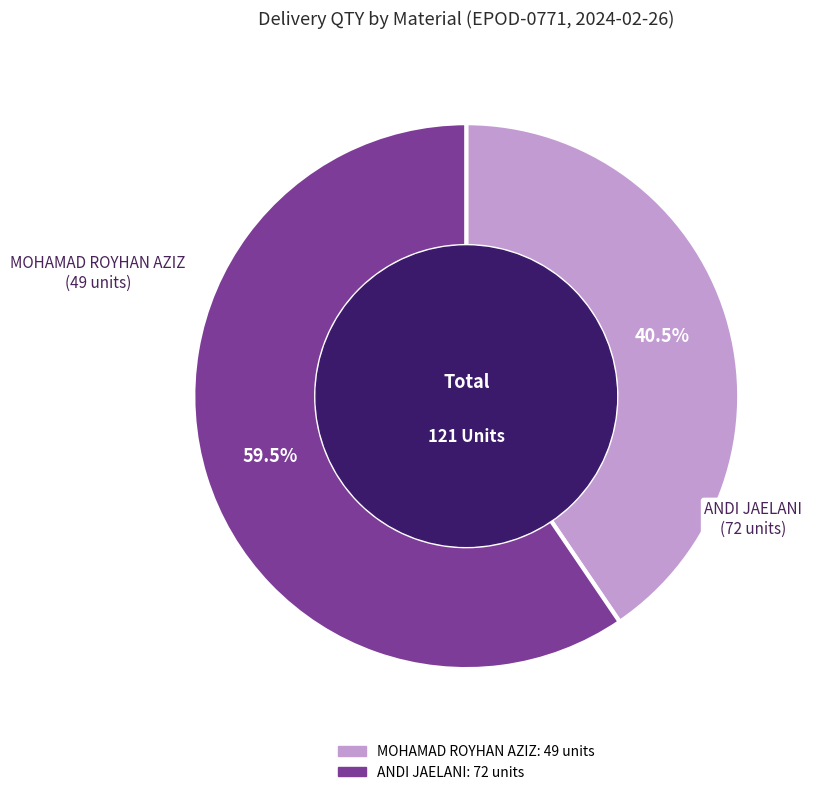

Is there any slice that represents more than half of the pie?

Yes